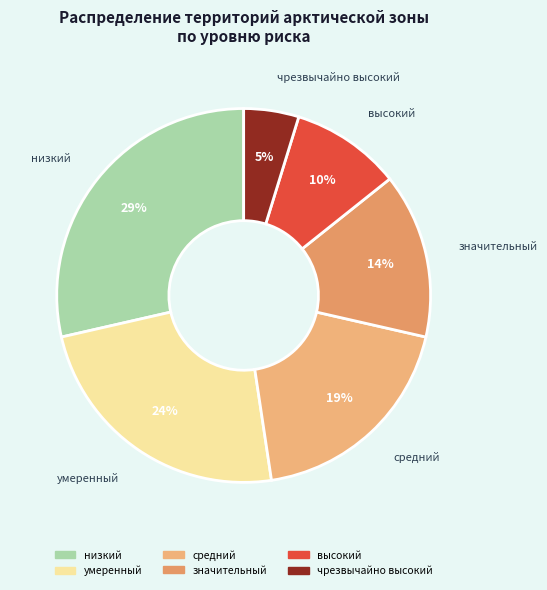

What is the smallest slice in the pie chart?

чрезвычайно высокий